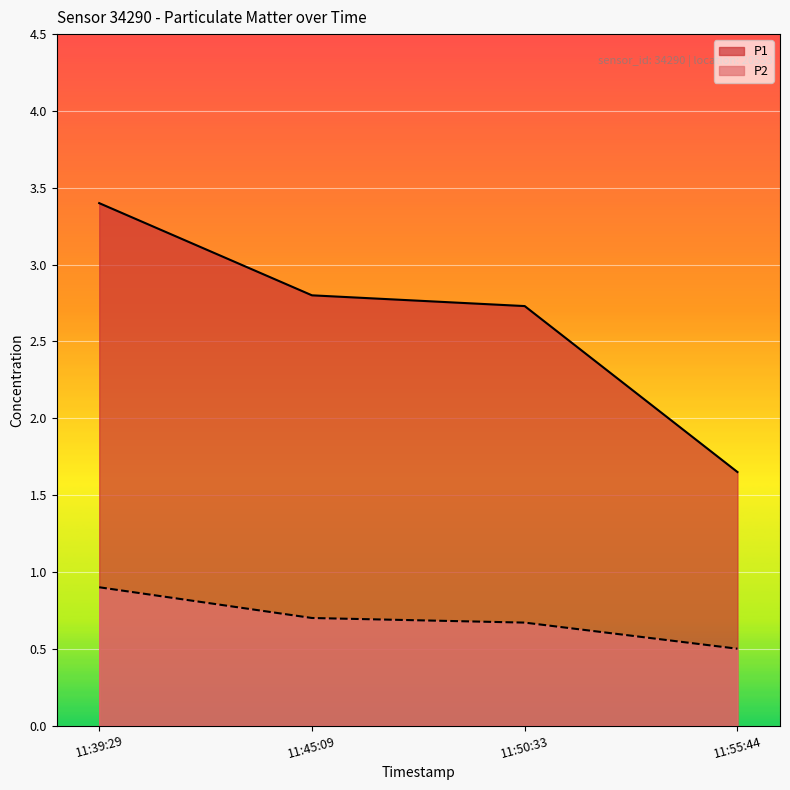

How many P1 values are between 2 and 3?

2